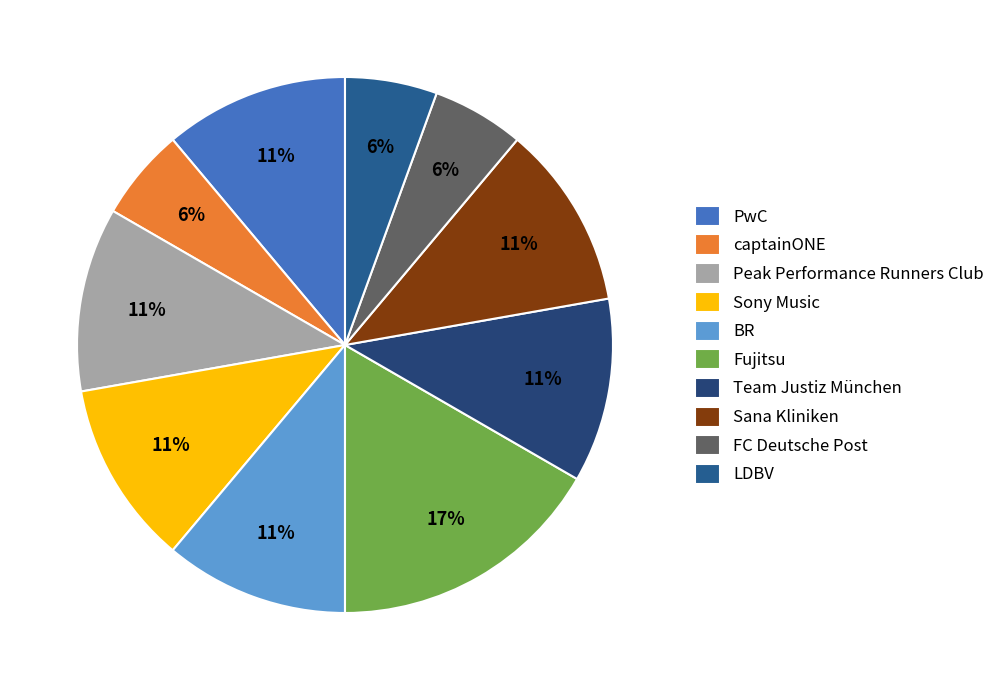

What is the smallest slice in the pie chart?

captainONE